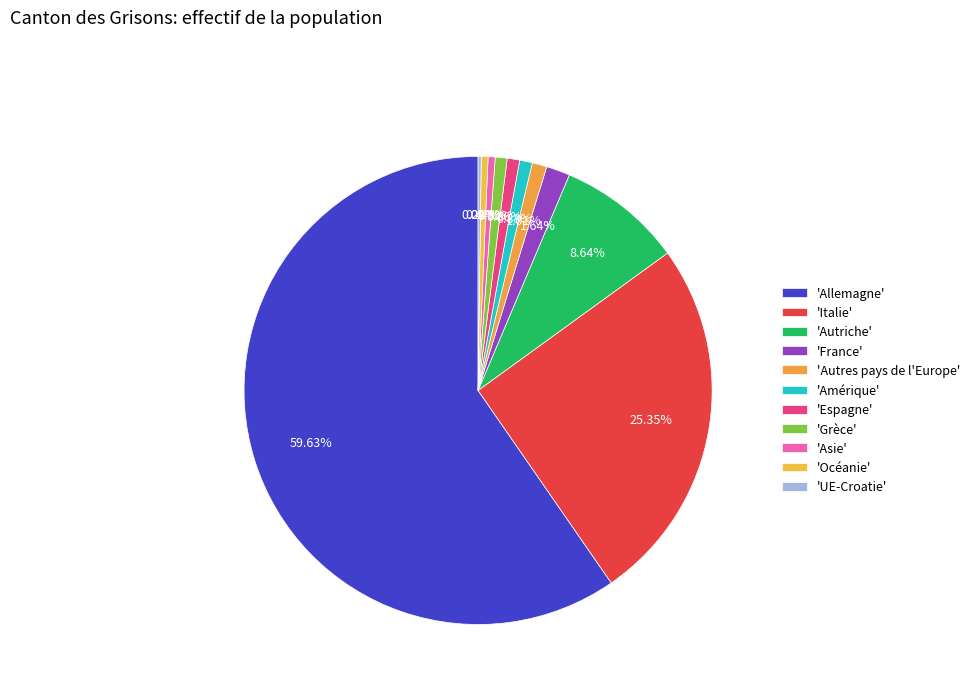

How many slices are in this pie chart?

11